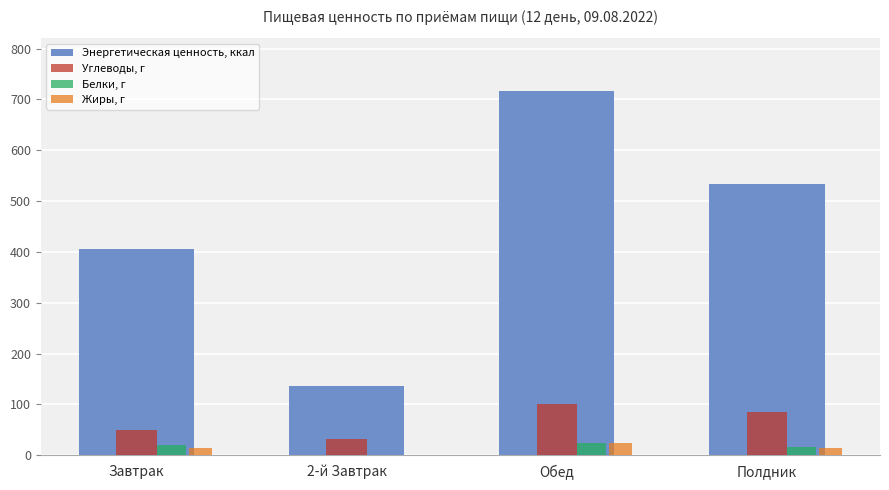

How many groups of bars are there?

4